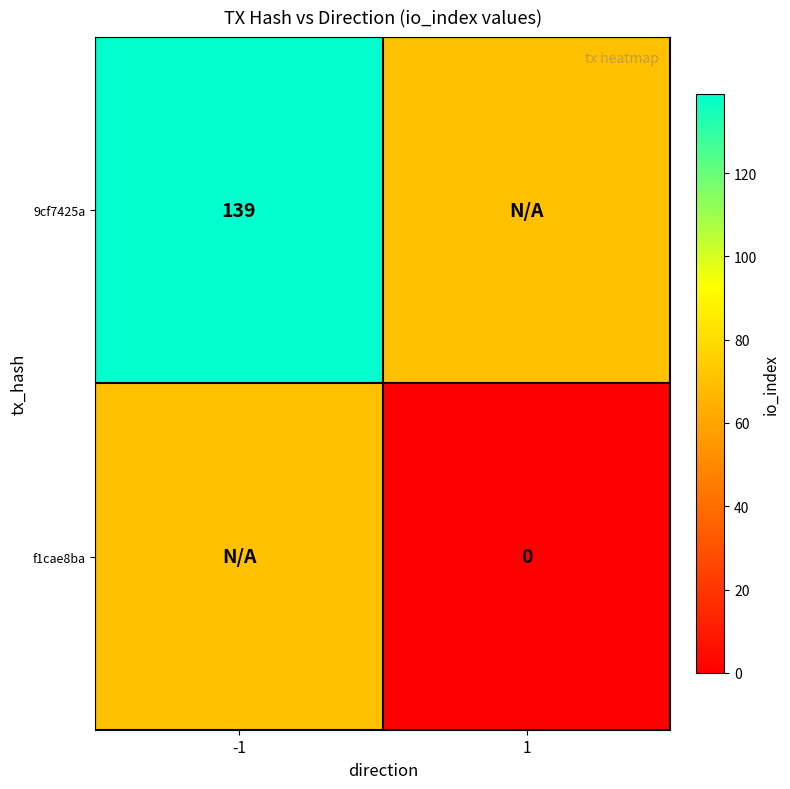

At which category is the sum across all series the highest?

-1